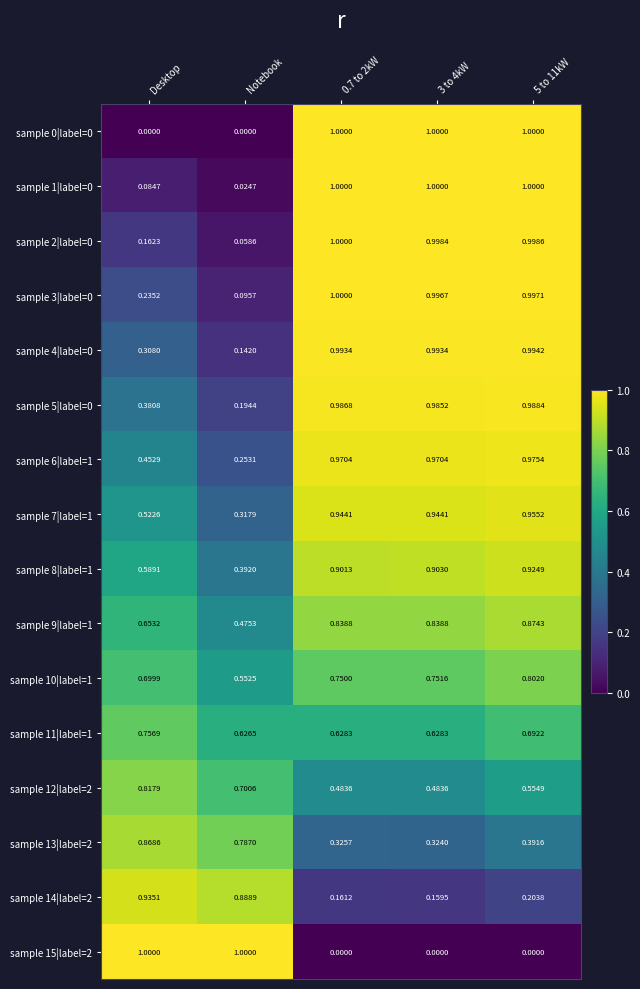

Is the value of sample 9|label=1 at 3 to 4kW greater than the value of sample 7|label=1 at 0.7 to 2kW?

No